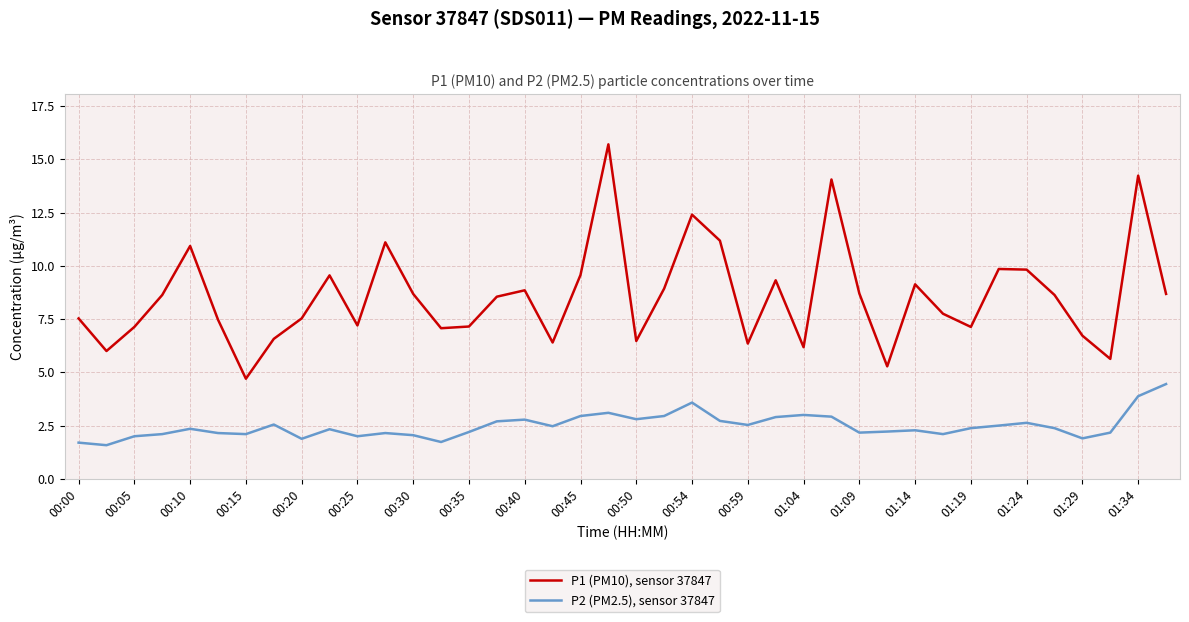

List the series in order of their overall mean, lowest first.

P2 (PM2.5), sensor 37847, P1 (PM10), sensor 37847